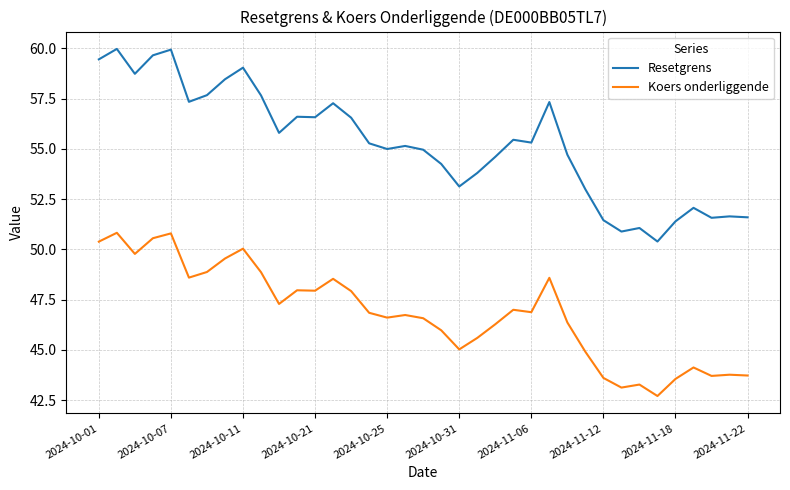

Count the number of data series in this chart.

2